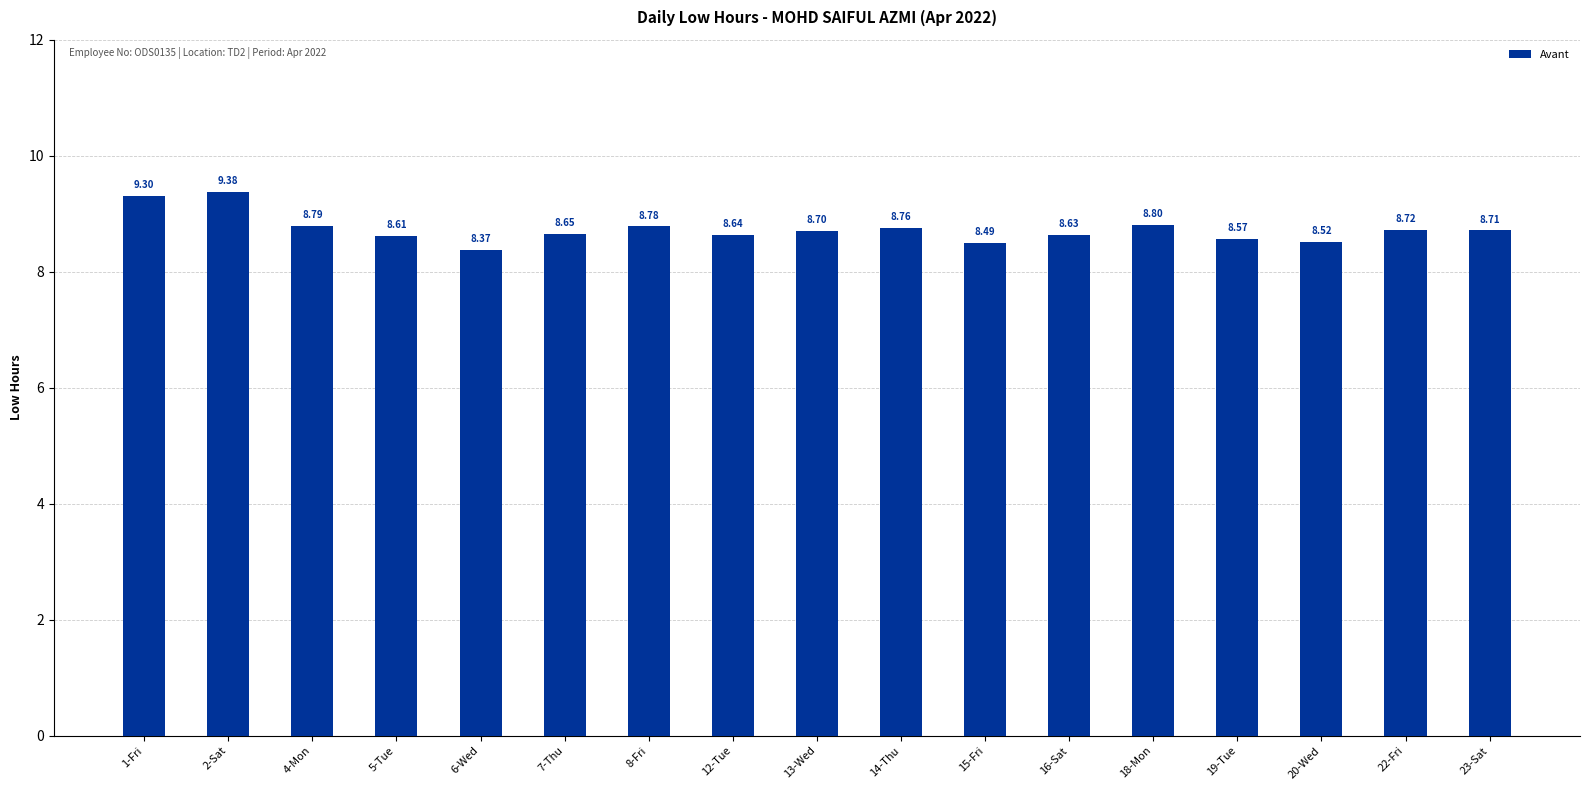

What is the average value?

8.7